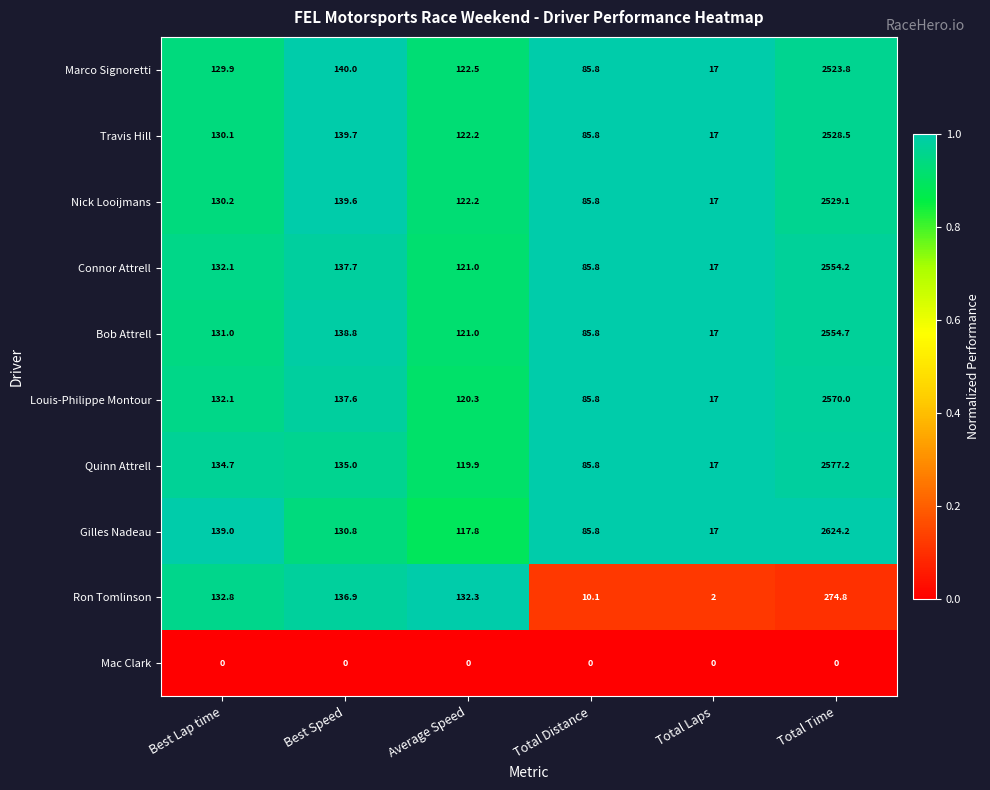

What is the average value of the Nick Looijmans series?

504.0